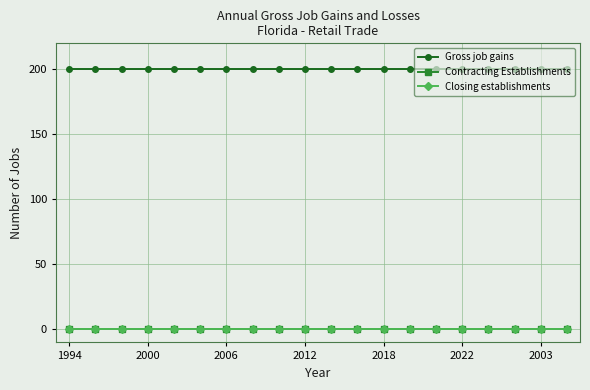

True or false: Contracting Establishments and Gross job gains cross at least once.

False